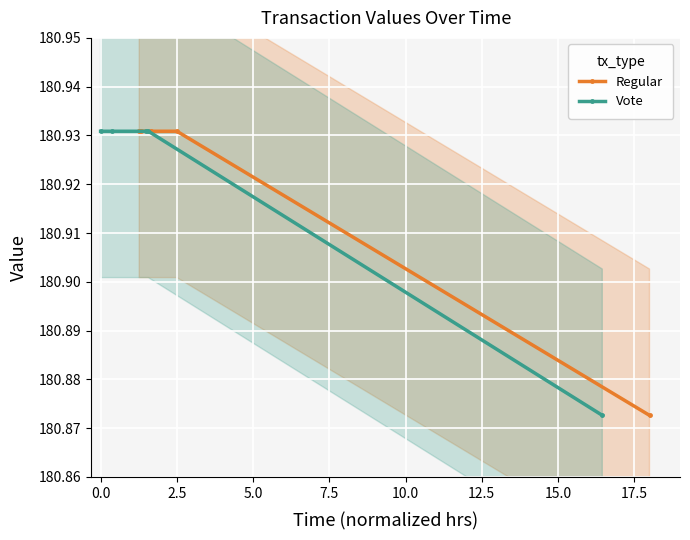

Count the Vote values in the range 180 to 181.

5